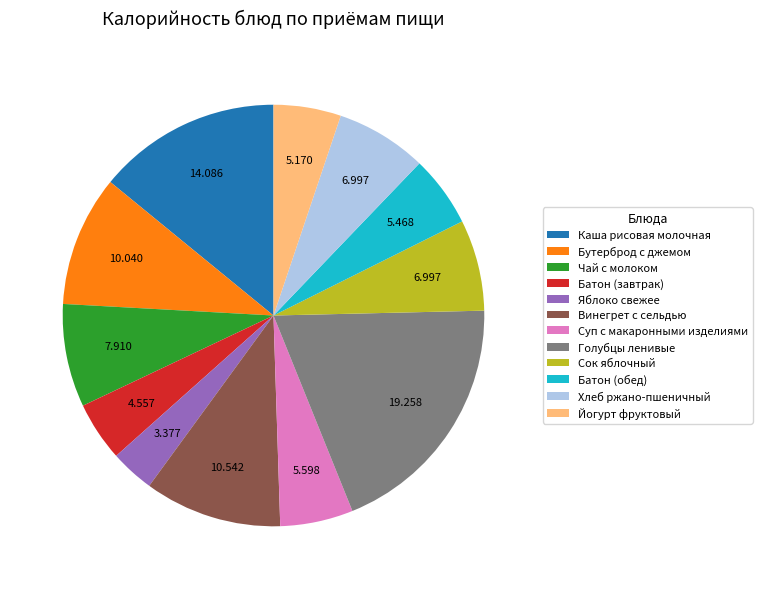

Is there any slice that represents more than half of the pie?

No